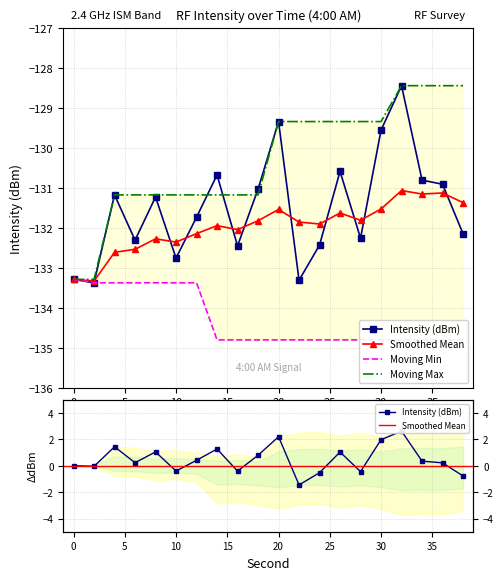

Between 36 and 38, which series saw the biggest shift?

Intensity (dBm)